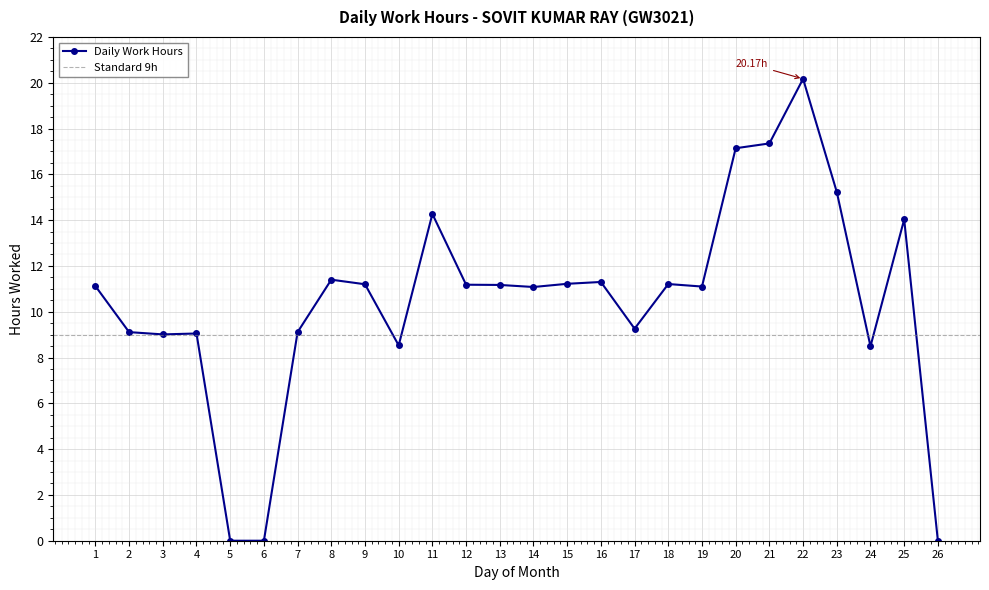

How many data points are less than 11?

10